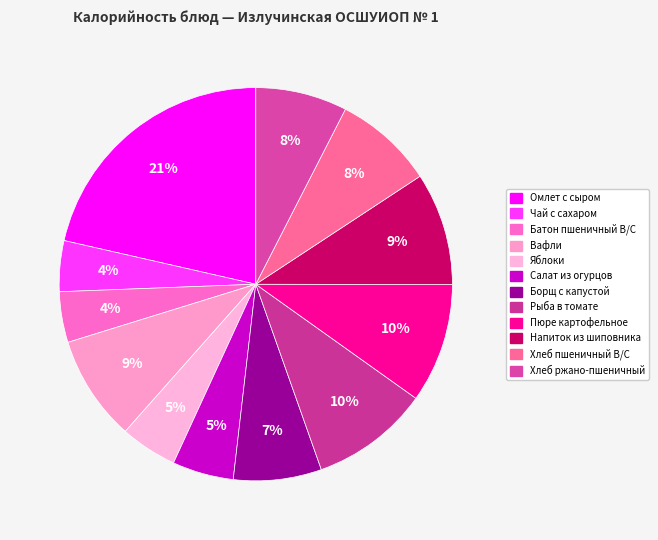

What percentage is the Хлеб ржано-пшеничный slice, to the nearest percent?

8%